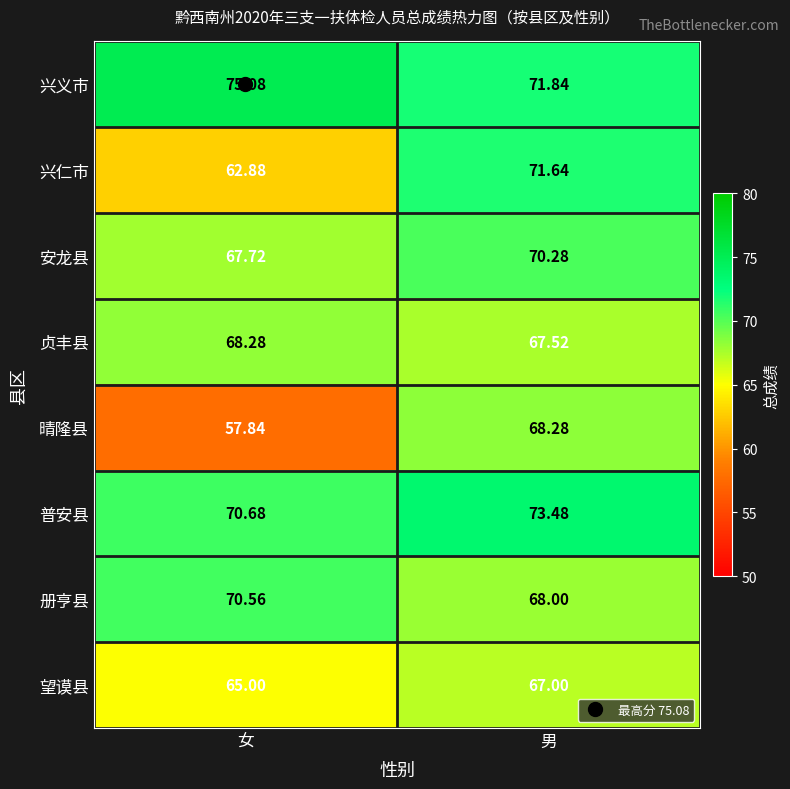

Is the value of 贞丰县 at 男 greater than the value of 安龙县 at 男?

No